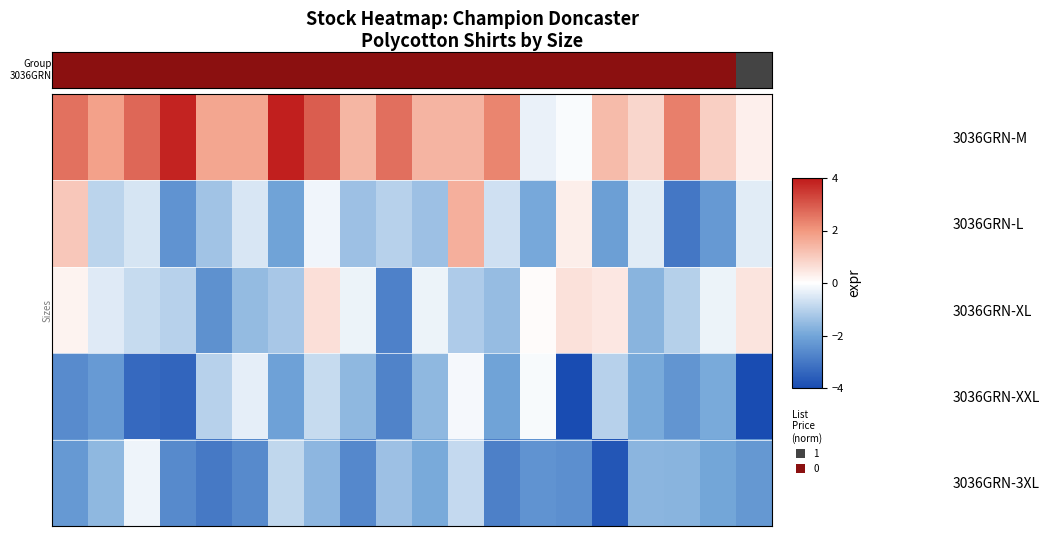

How many data points does each series have?

20